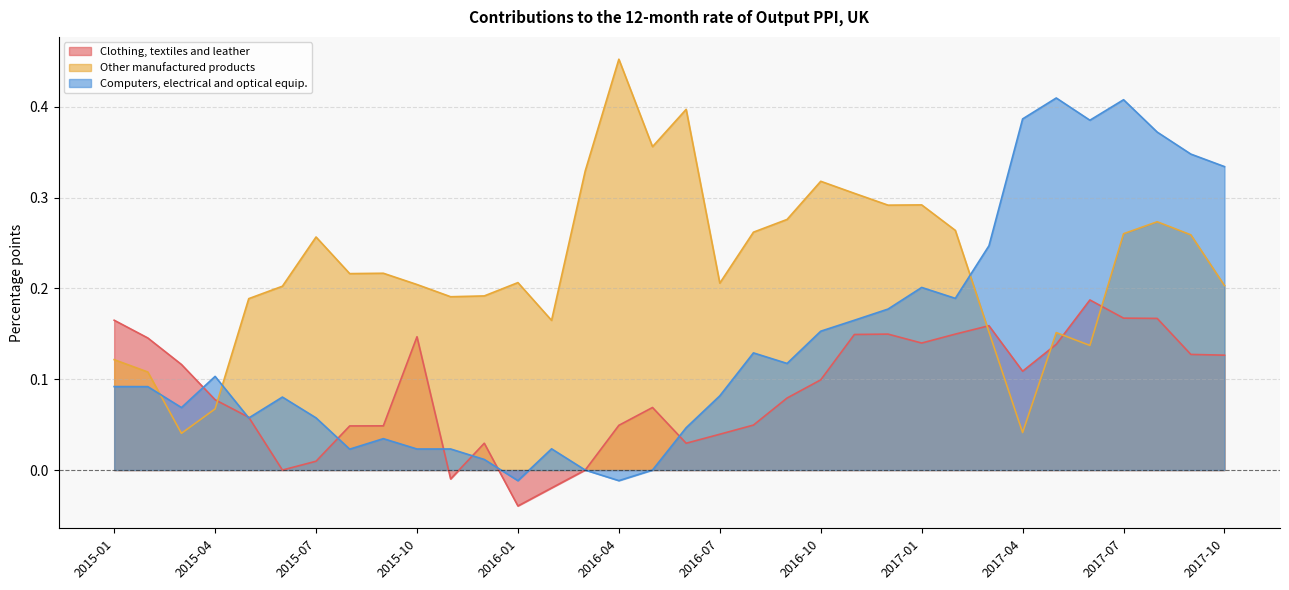

Where does the Computers, electrical and optical equip. series first go above 0?

2015-01